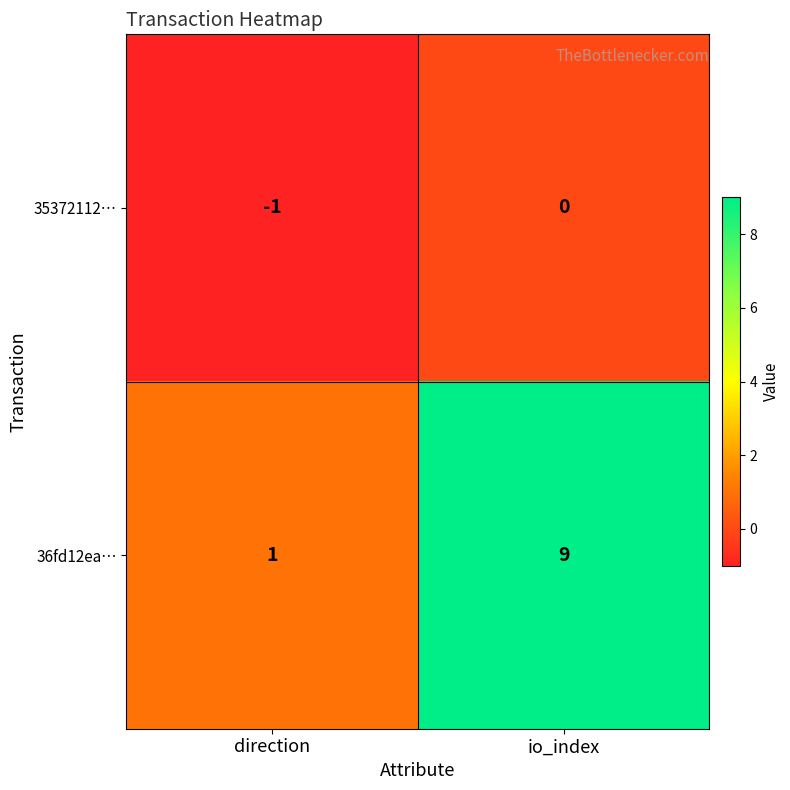

How many distinct data groups are displayed?

2